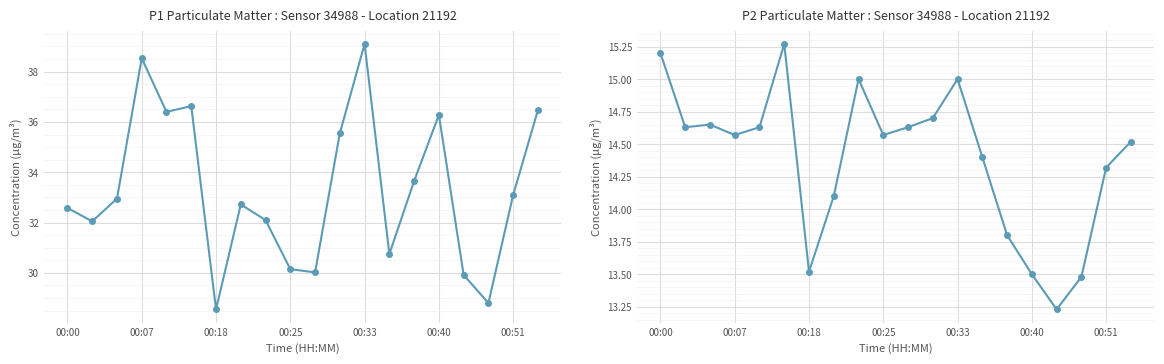

How many interior local peaks does the P2 series have?

4